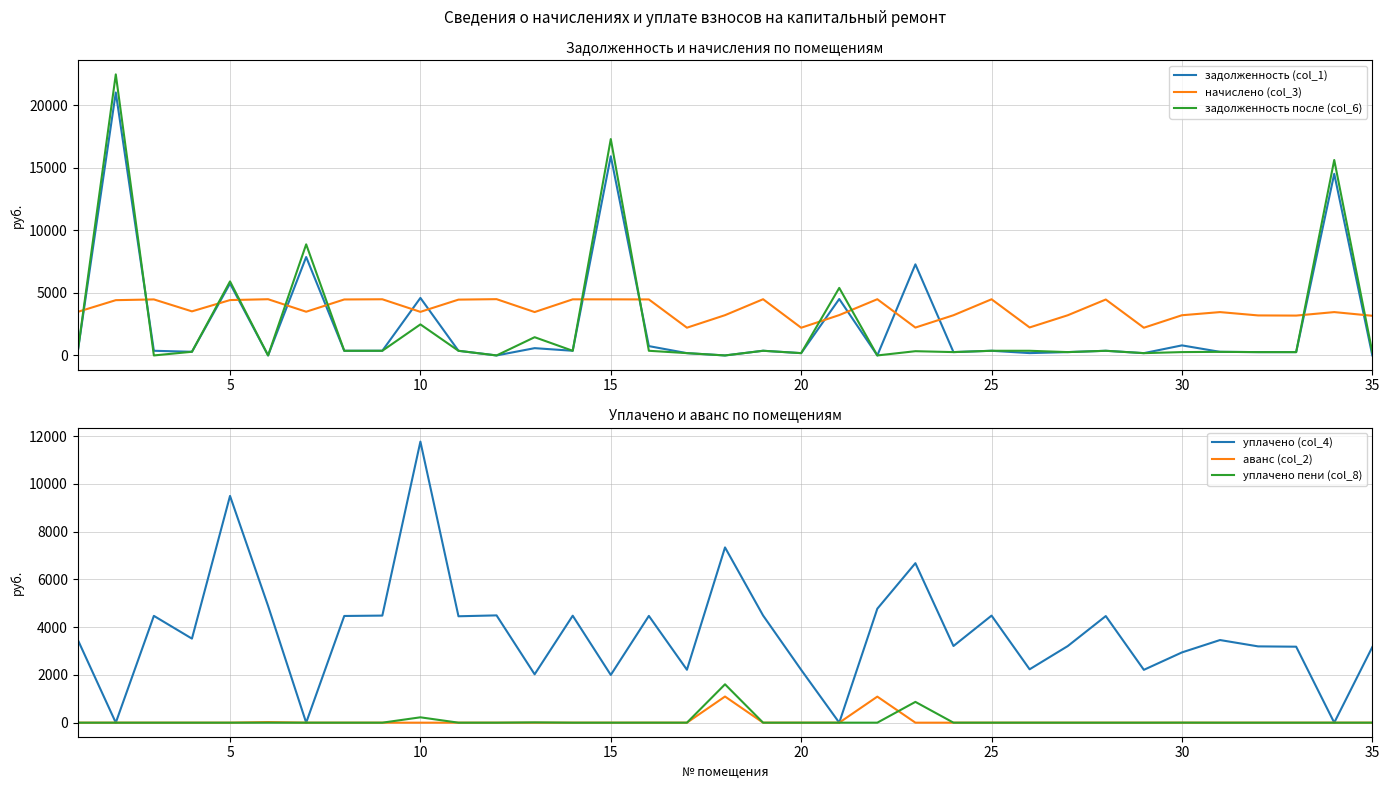

What is the value of the начислено (col_3) point at the 7th from the left?

3491.3